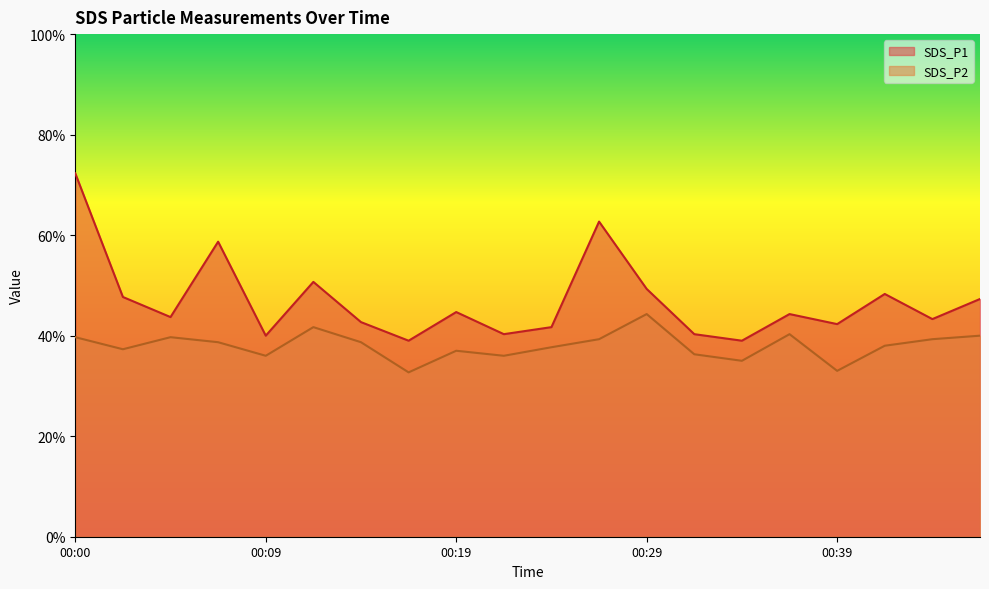

Which category has the highest value in the SDS_P2 series?

00:29